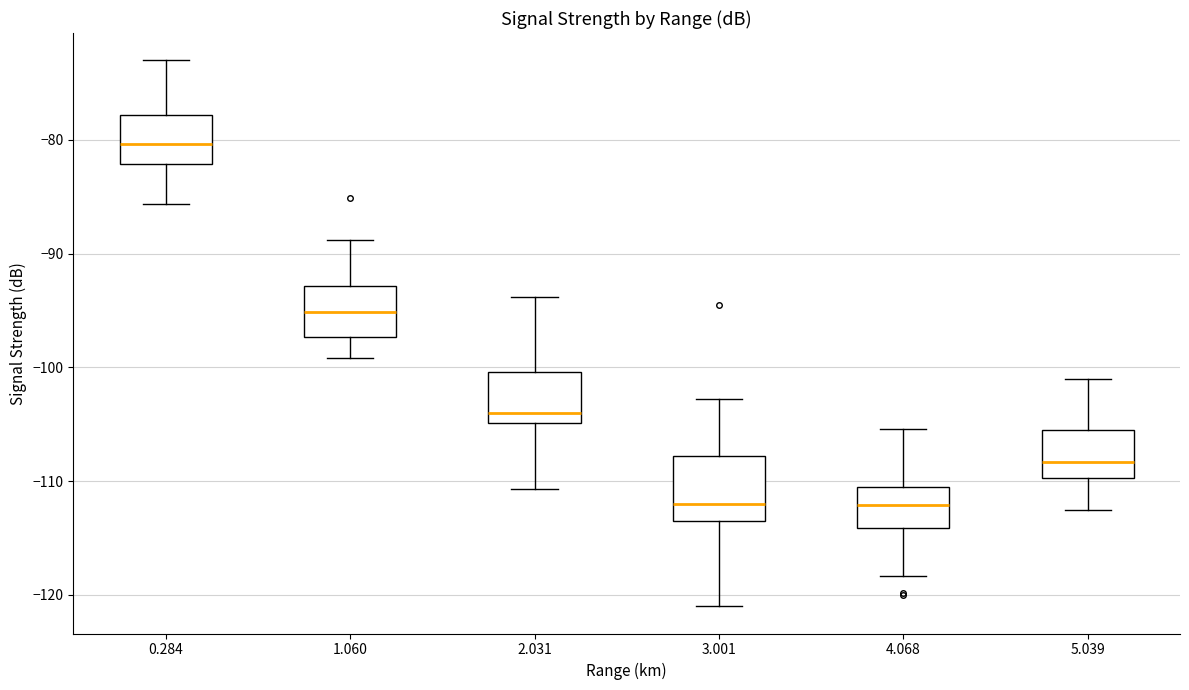

Reading left to right, read every box against the y-axis: the position of its median line, the range the box covers, and the ends of its whiskers. The values are not printed on the chart, so give them approximately, as read against the axis.

0.284: median -80, box -82 to -78, whiskers -86 to -73
1.060: median -95, box -97 to -93, whiskers -99 to -89
2.031: median -104, box -105 to -100, whiskers -111 to -94
3.001: median -112, box -113 to -108, whiskers -121 to -103
4.068: median -112, box -114 to -110, whiskers -118 to -105
5.039: median -108, box -110 to -106, whiskers -112 to -101